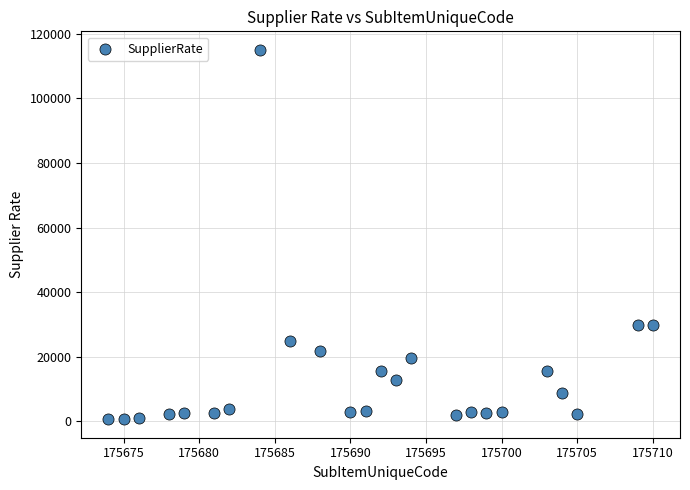

What is the range of Y values (max minus min)?

114329